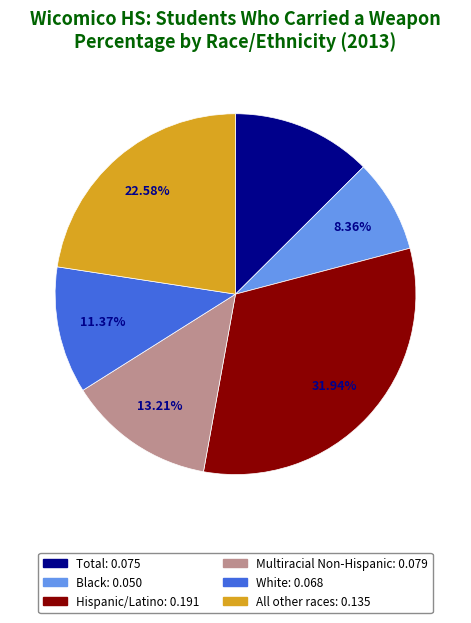

What percentage is the Total slice, to the nearest percent?

13%